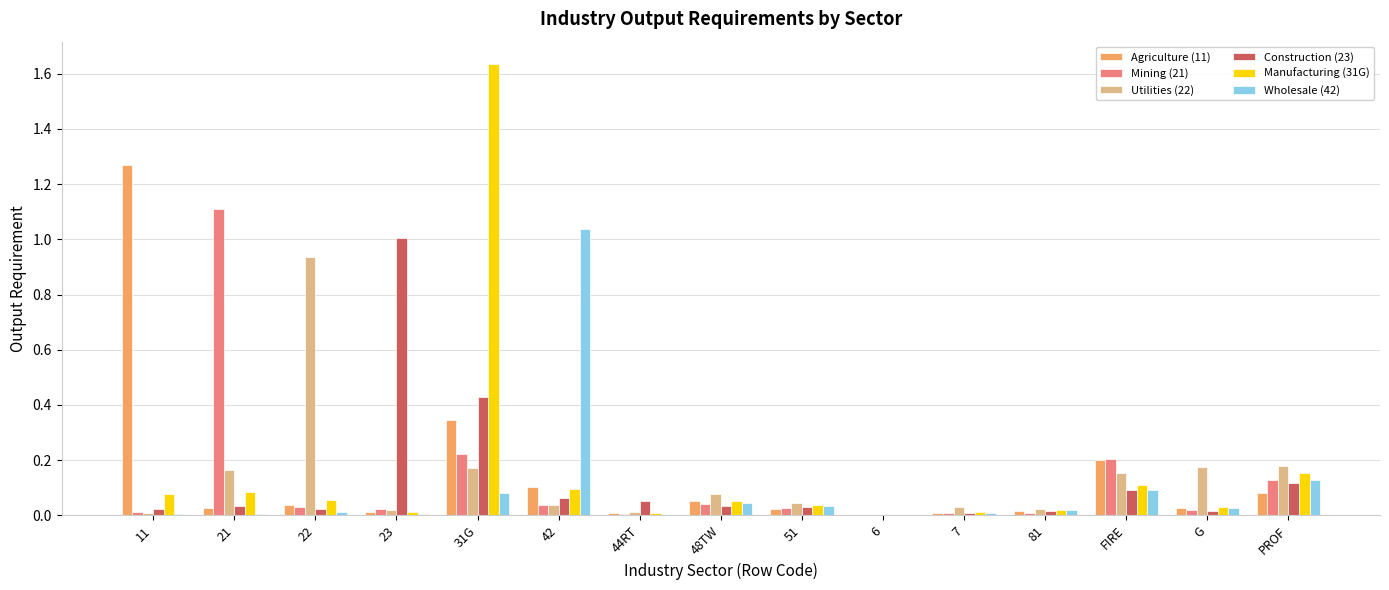

Which category has the highest value across all series?

31G